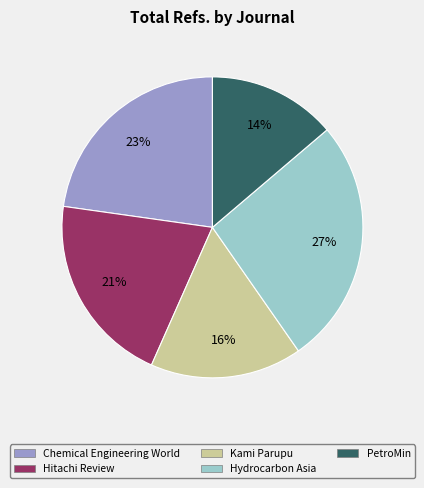

Is it true that Hitachi Review is 21% of the pie?

True